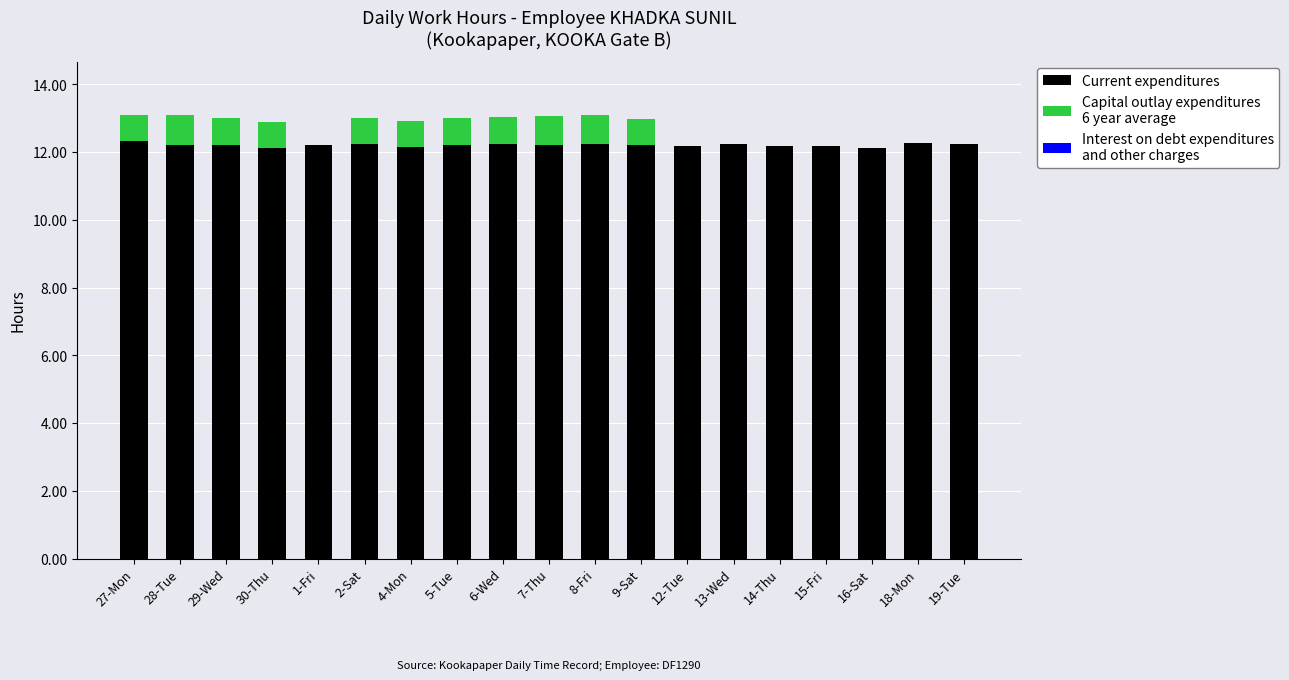

What is the total value across all series at 30-Thu?

12.9